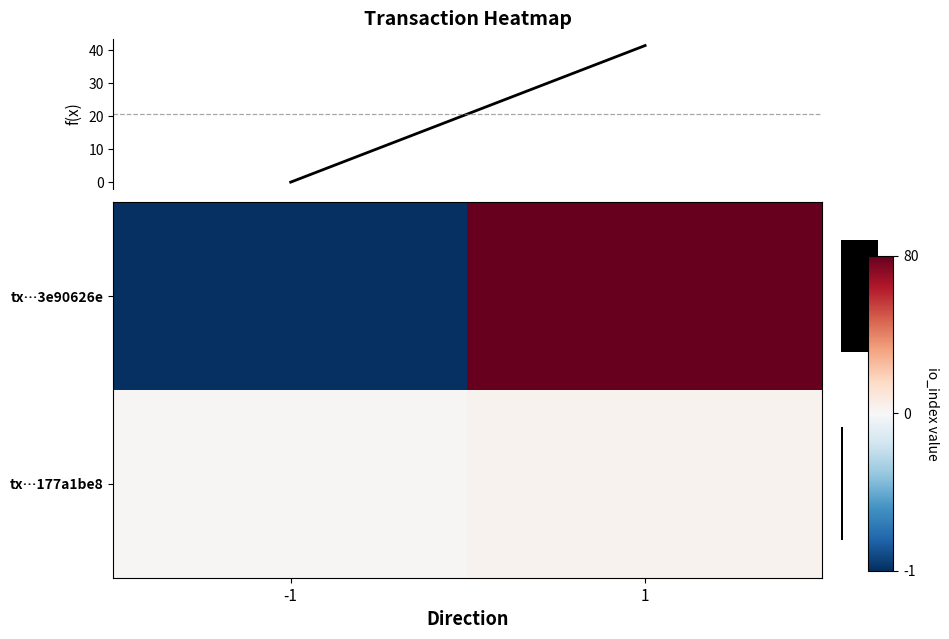

Which category has the highest value in the tx…177a1be8 series?

1